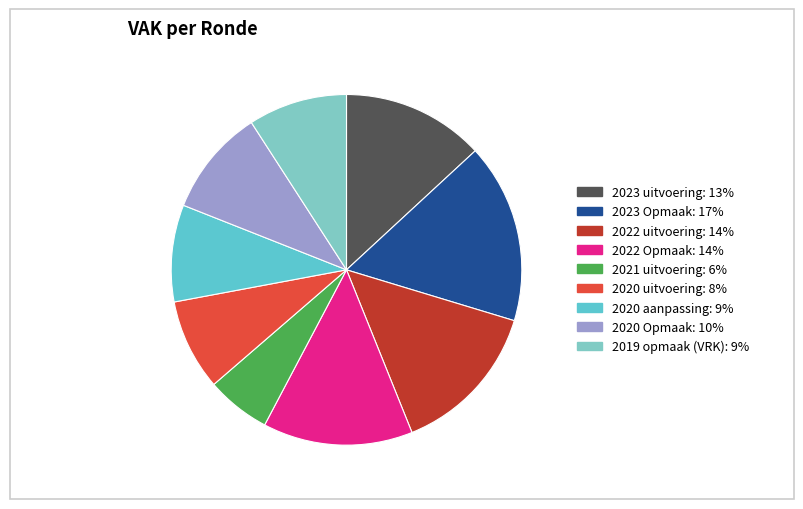

What percentage is the 2022 uitvoering slice, to the nearest percent?

14%